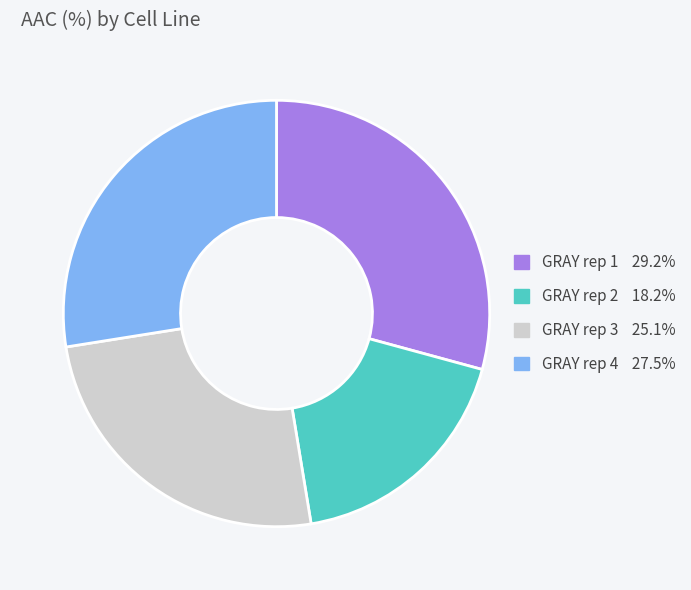

Do GRAY rep 1 and GRAY rep 2 together represent more than half of the pie?

No